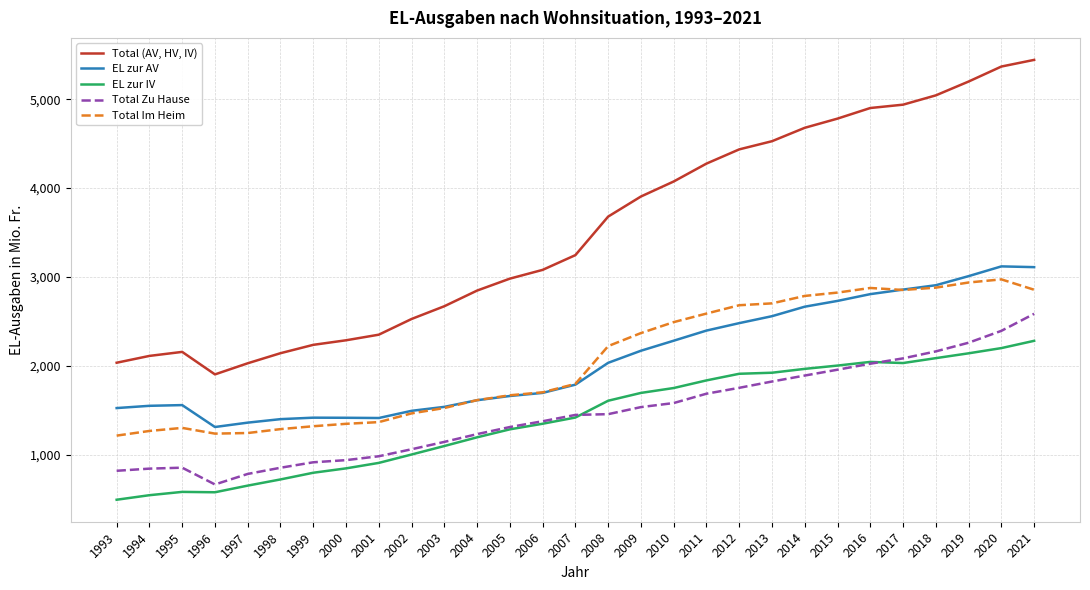

Does the chart have visible grid lines?

Yes